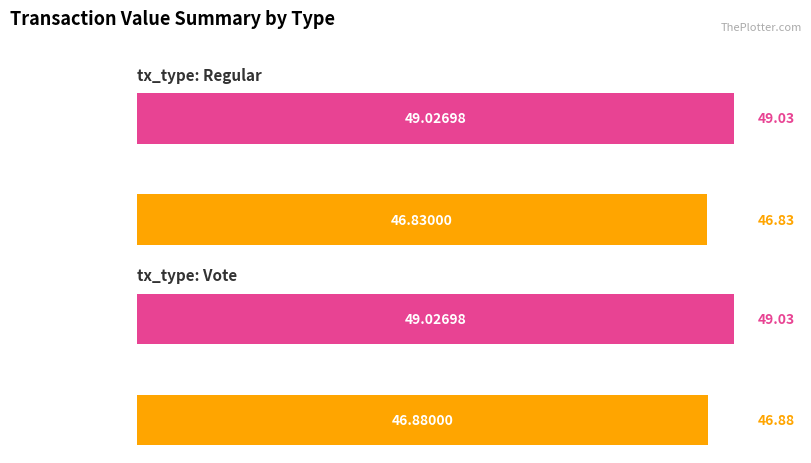

Does the chart contain any negative values?

No